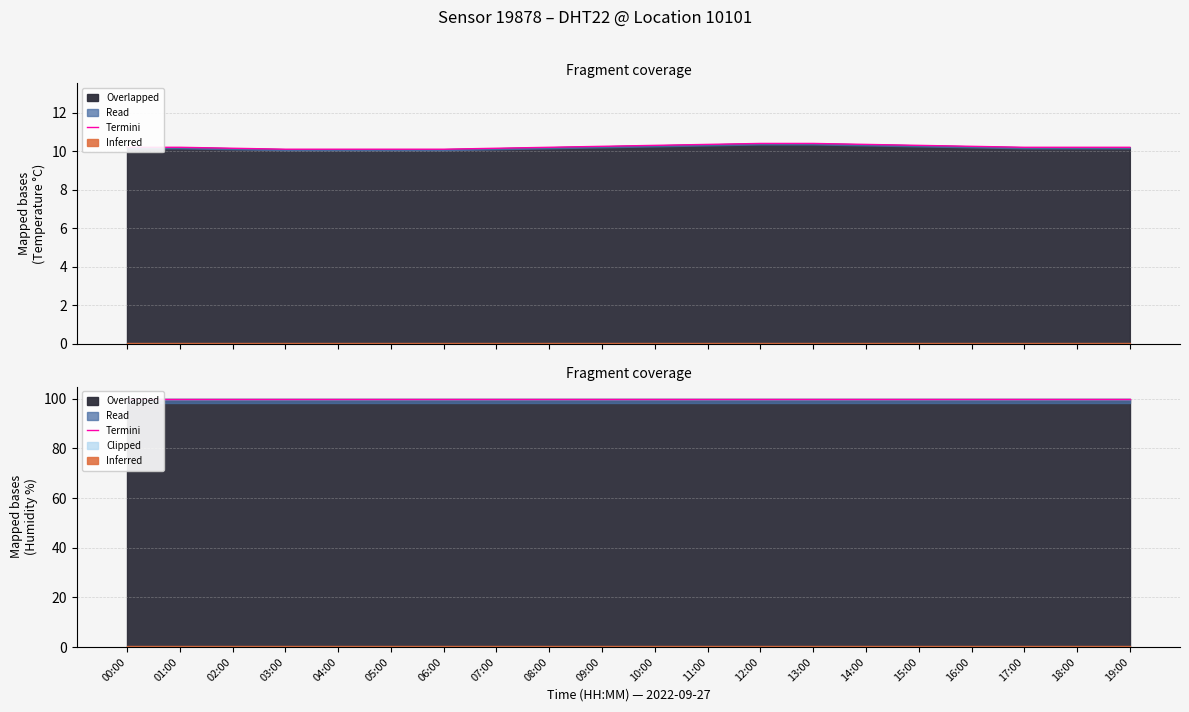

List the labels in order of value, largest first.

12:00, 13:00, 11:00, 14:00, 10:00, 15:00, 09:00, 16:00, 00:00, 01:00, 08:00, 17:00, 18:00, 19:00, 02:00, 07:00, 03:00, 04:00, 05:00, 06:00